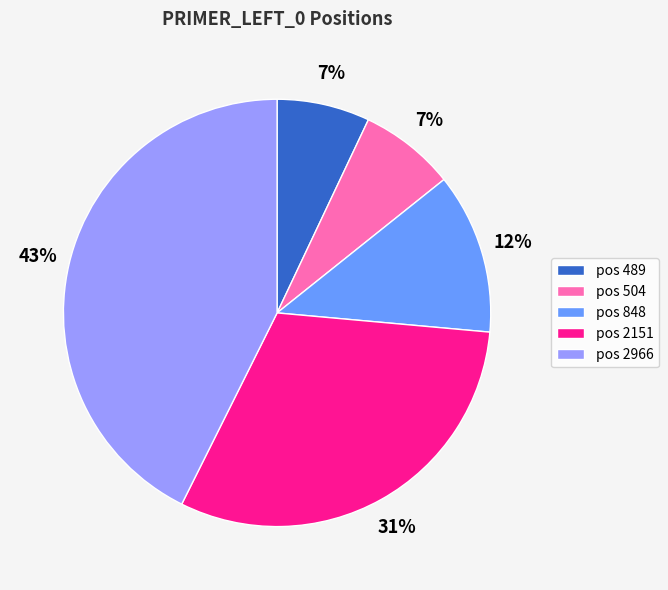

Which category has the biggest portion of the pie?

pos 2966